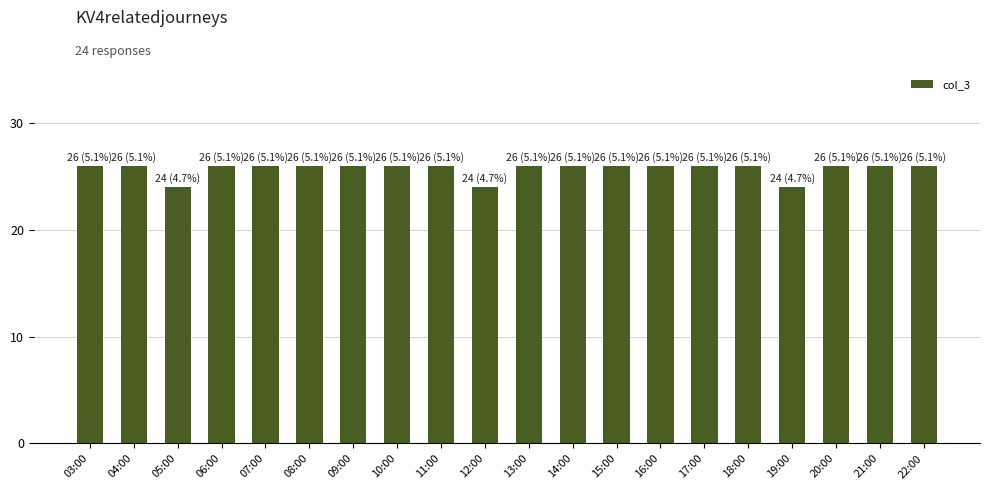

Which has a higher value, 07:00 or 05:00?

07:00